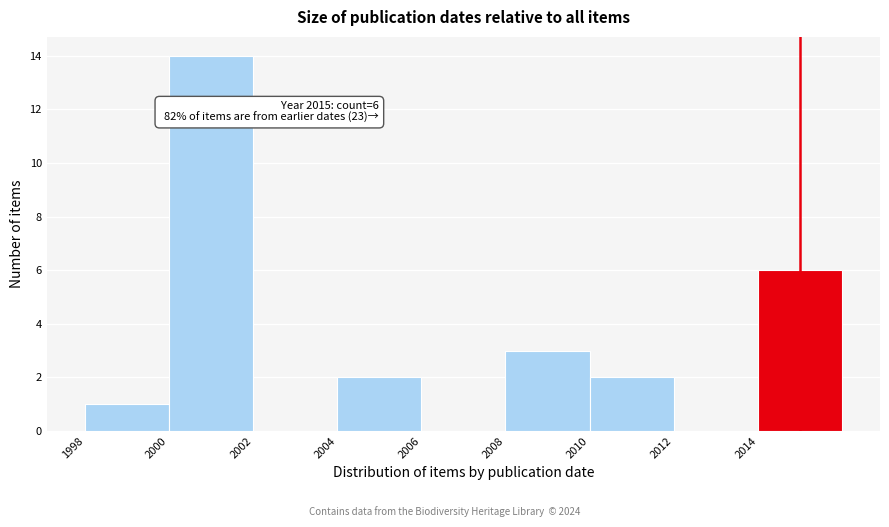

Which range on the x-axis has the tallest bar?

2000 to 2002